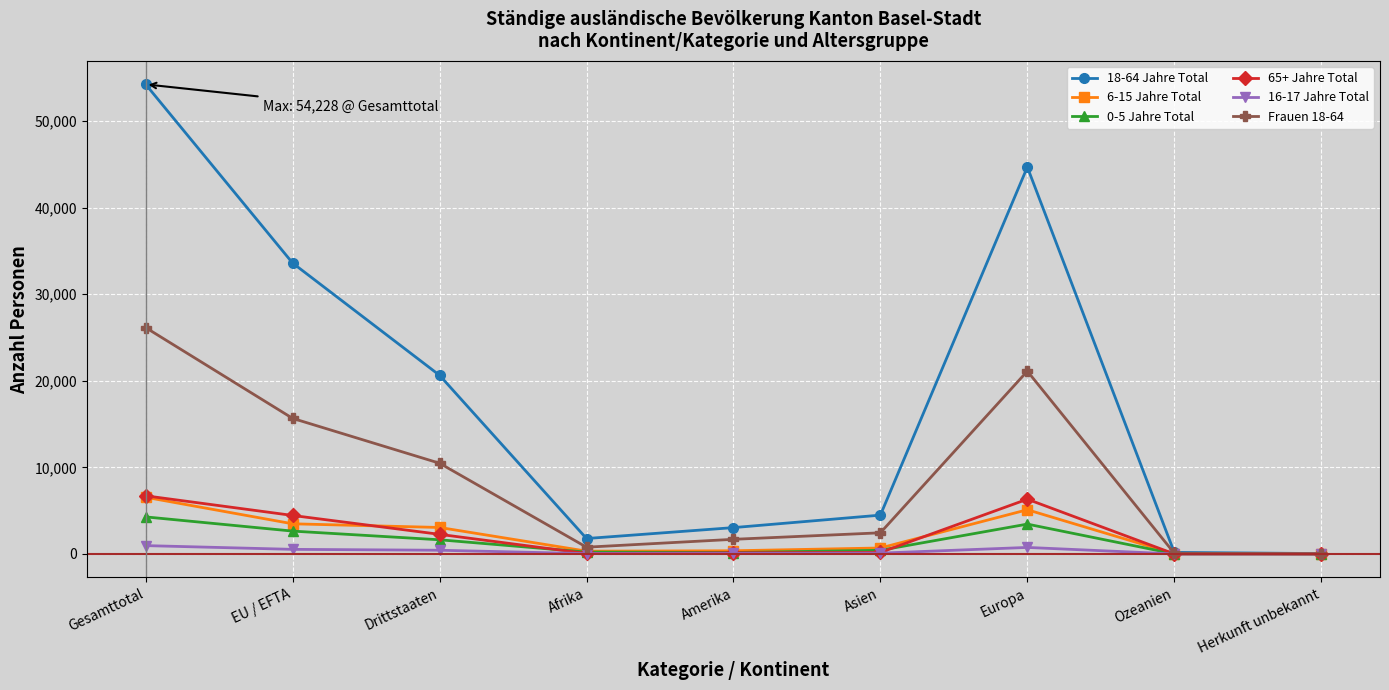

True or false: 18-64 Jahre Total has more than 1 interior local peaks.

False